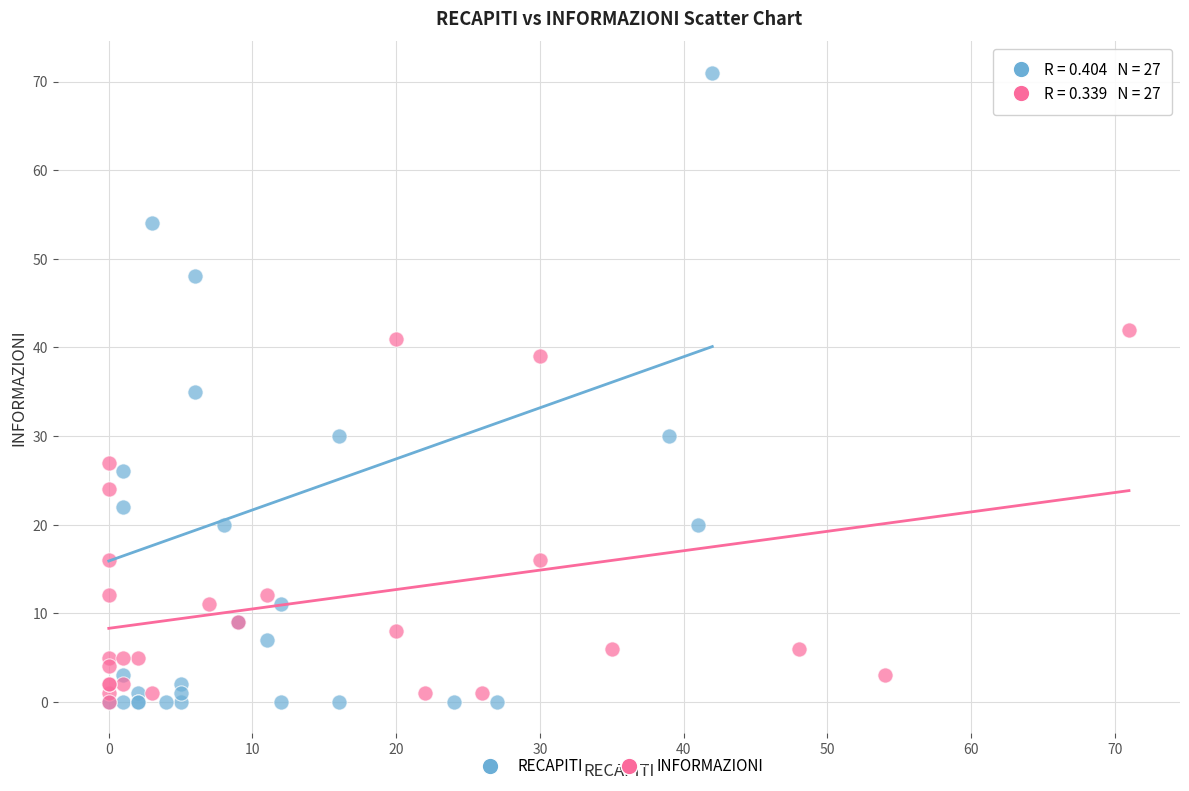

Which series has the widest spread of Y values?

RECAPITI